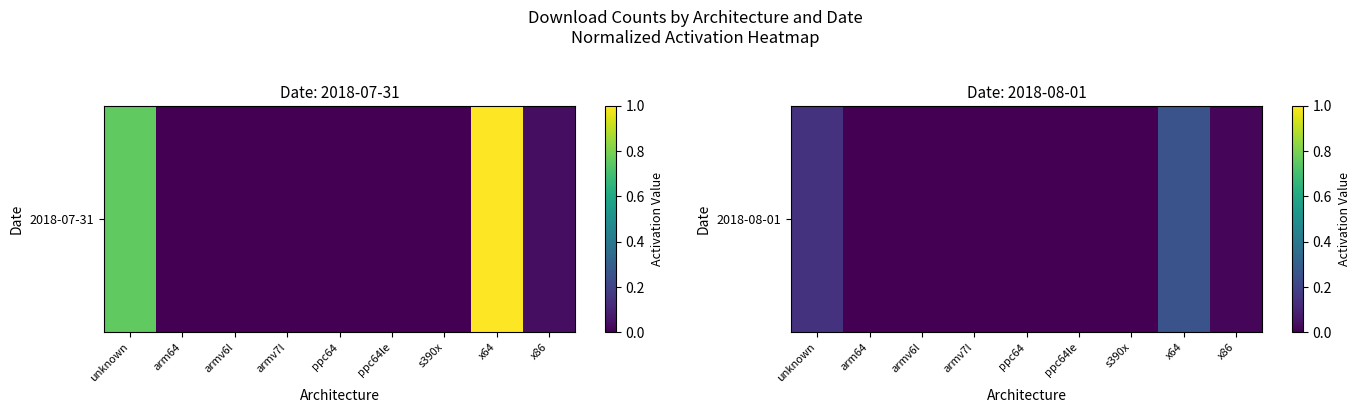

What is the difference between the second highest and second lowest values?

0.1